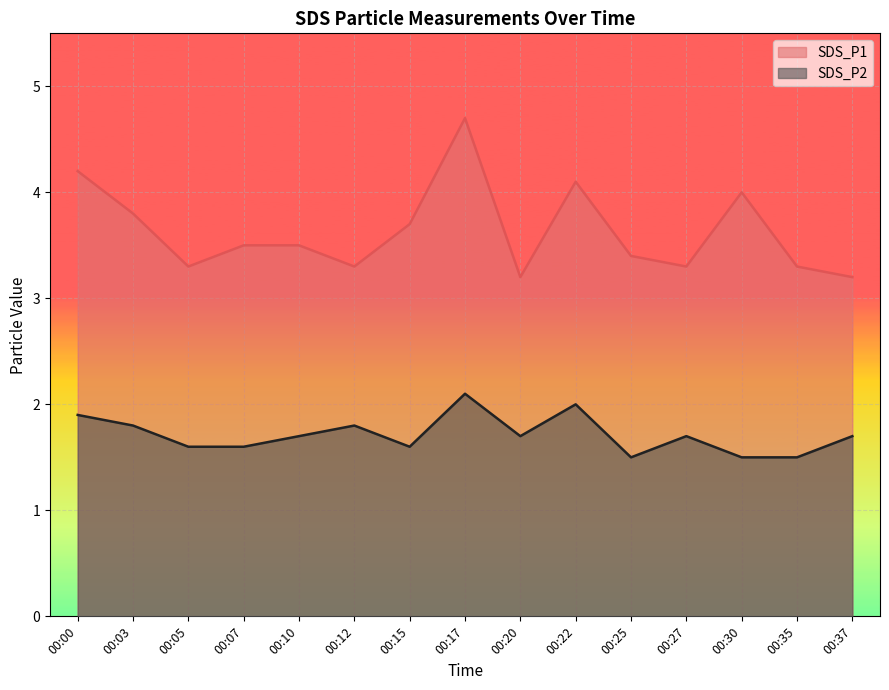

What is the sum of all SDS_P2 values?

25.7